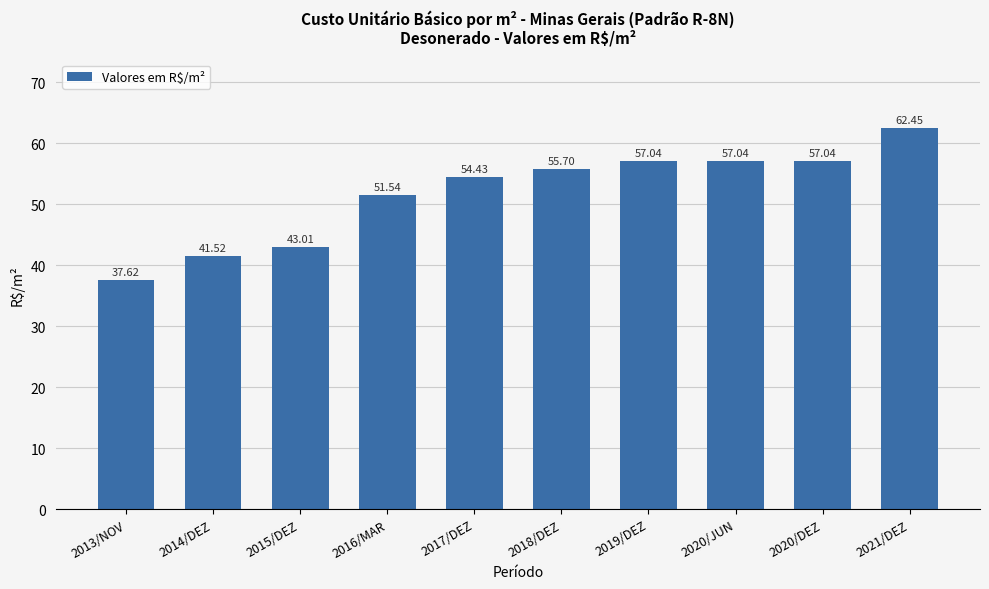

How many series are shown in this chart?

1